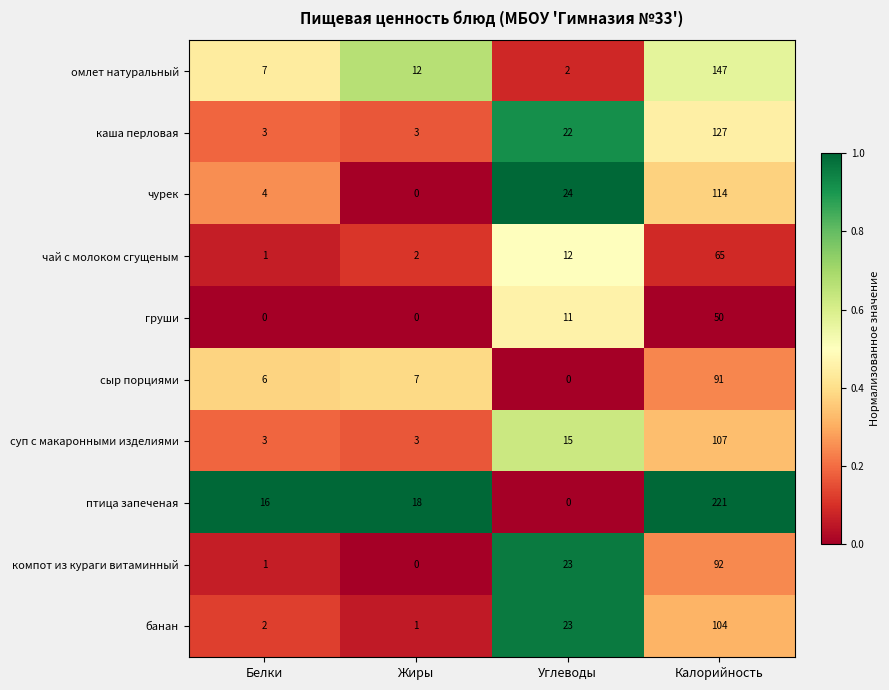

At which category is the sum across all series the highest?

Калорийность